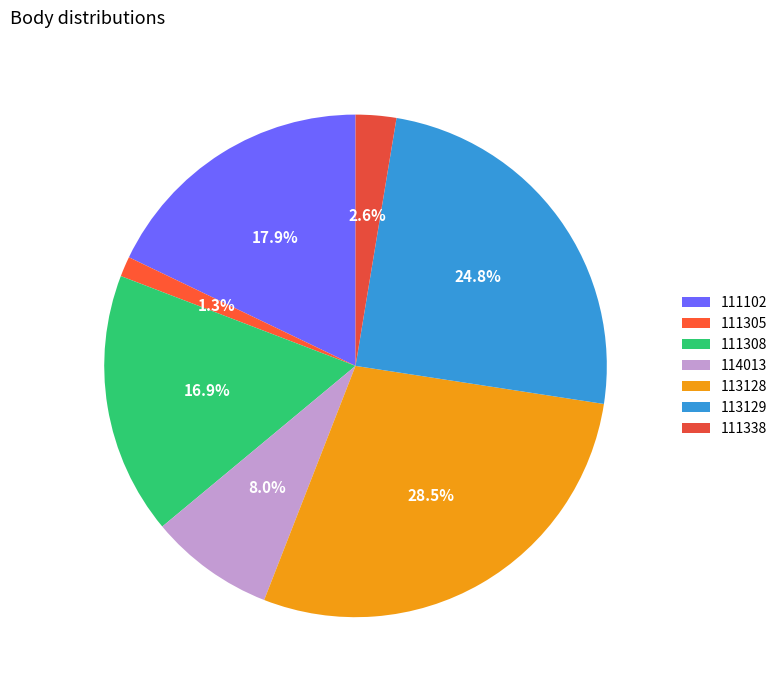

What percentage is the 111305 slice, to the nearest percent?

1%